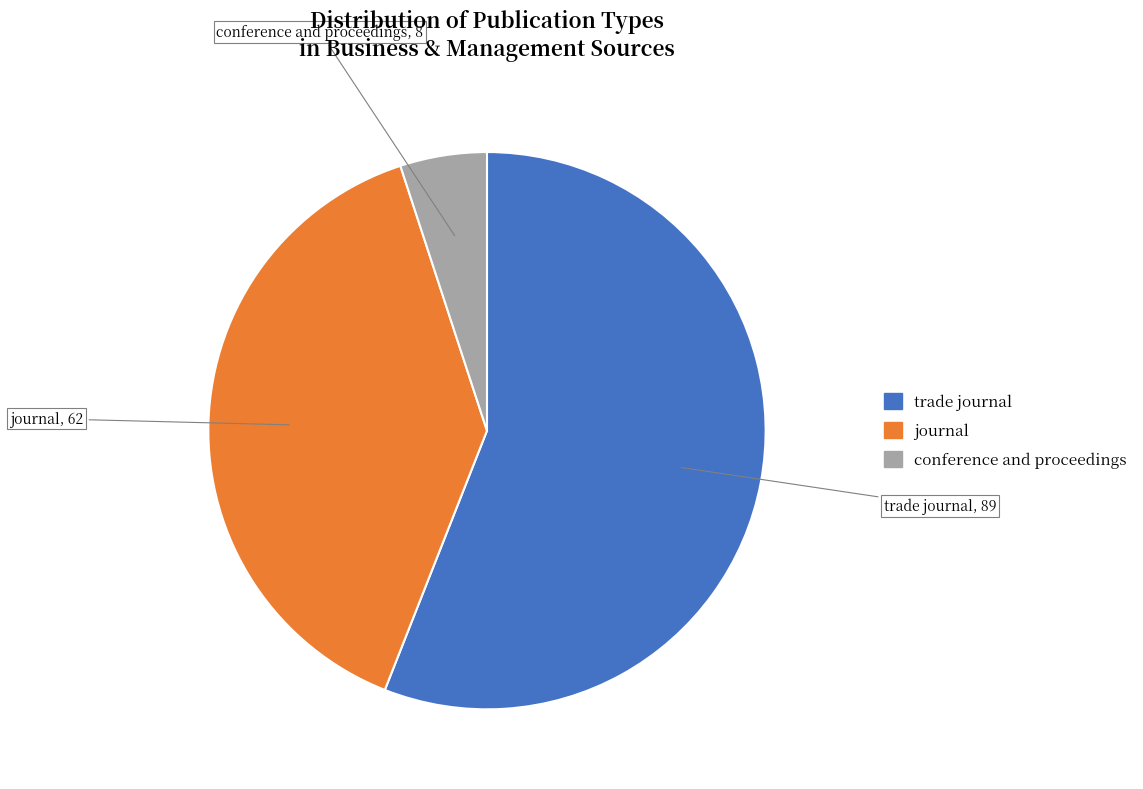

Combined, do conference and proceedings and trade journal account for over 50%?

Yes